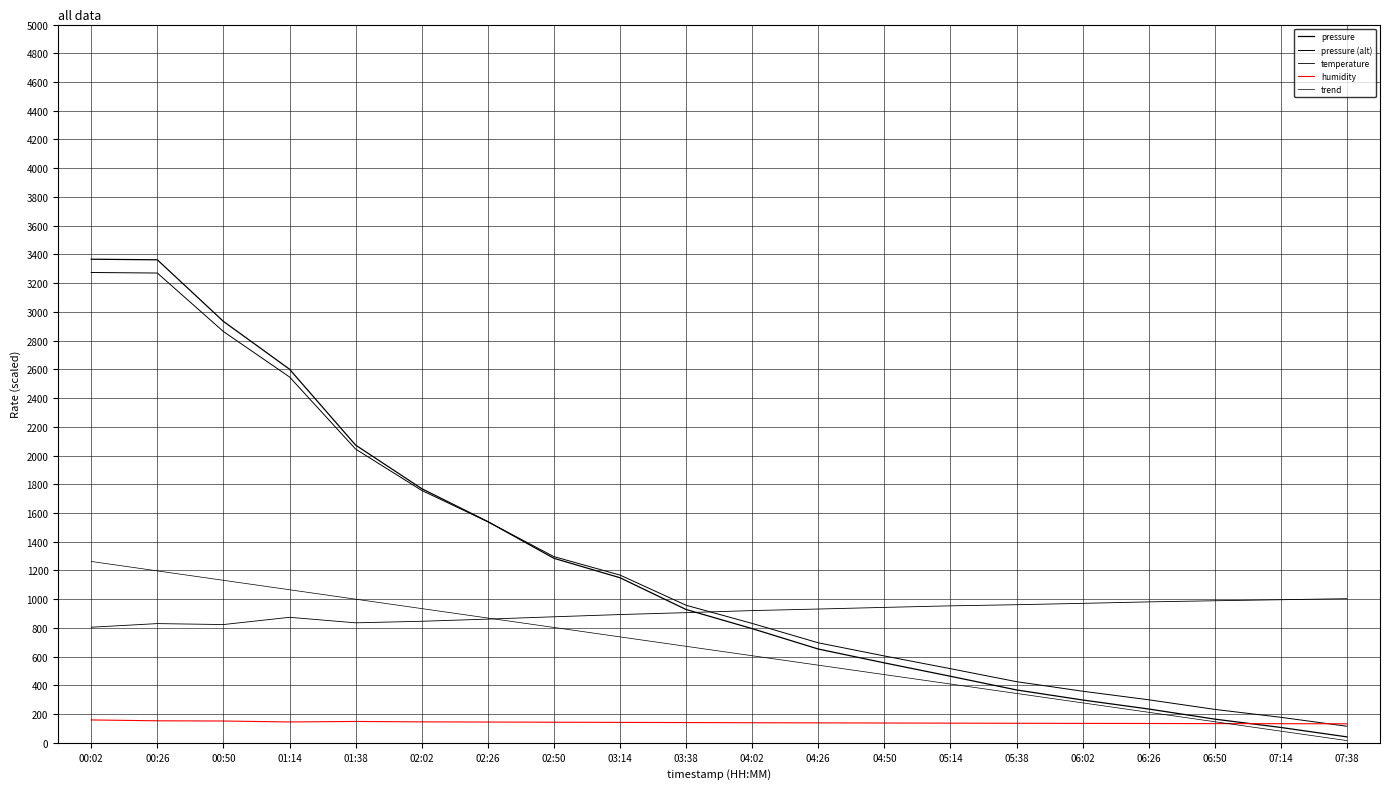

Is this an area chart (filled region under the line)?

No